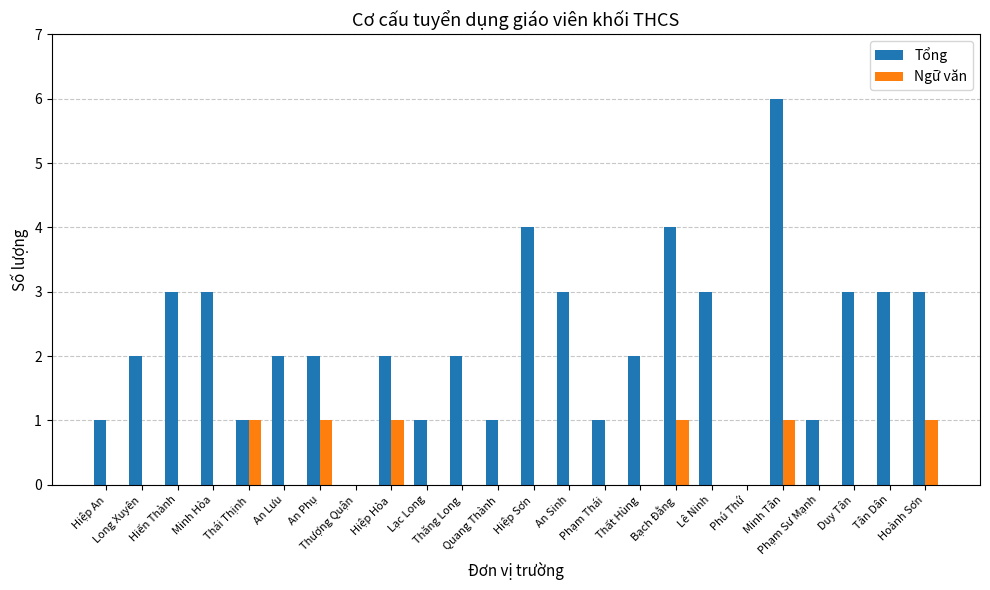

Which category has the highest value across all series?

Minh Tân